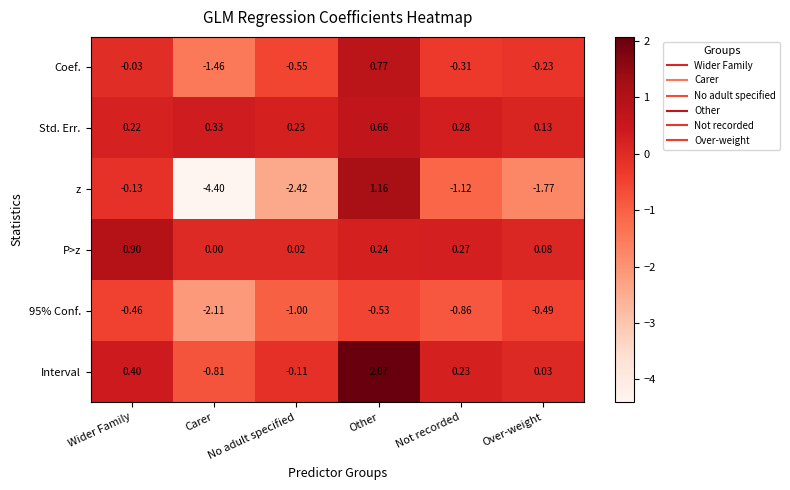

Which series has the largest total across all categories?

Std. Err.